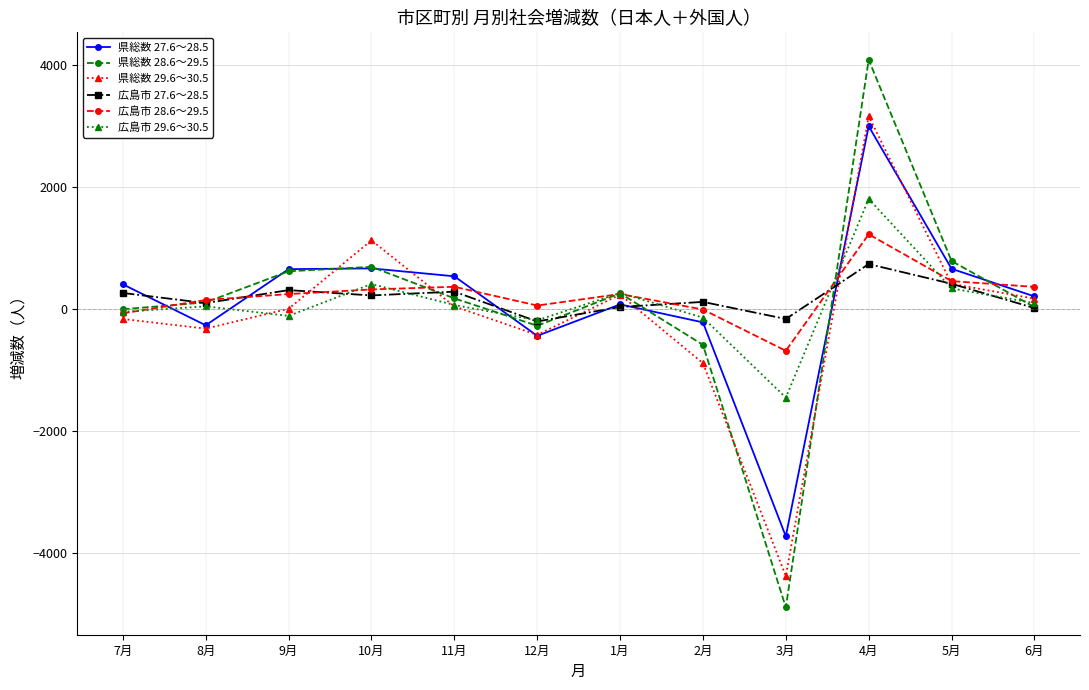

List the series in order of their peak value, highest first.

県総数 28.6～29.5, 県総数 29.6～30.5, 県総数 27.6～28.5, 広島市 29.6～30.5, 広島市 28.6～29.5, 広島市 27.6～28.5